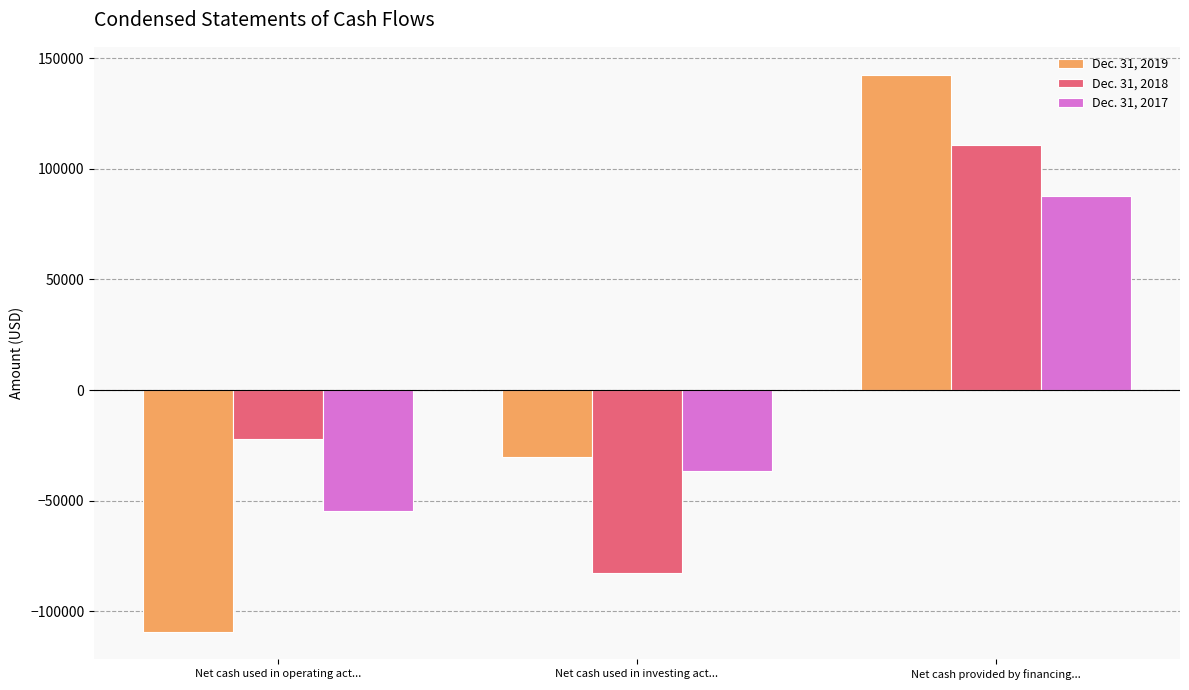

Which series has the widest spread of values?

Dec. 31, 2019